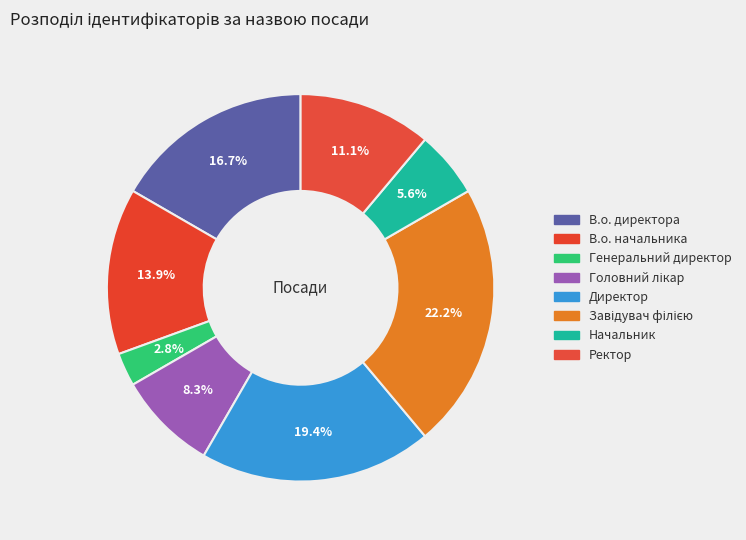

How many slices are in this pie chart?

8